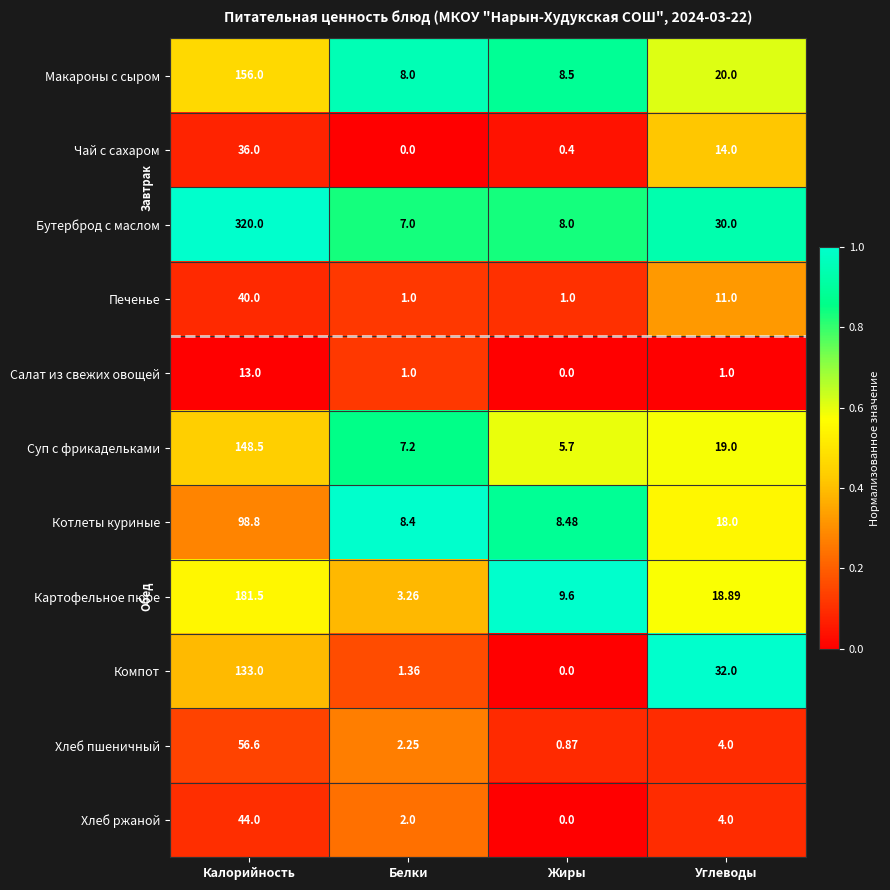

Which label corresponds to the largest value in the chart?

Калорийность